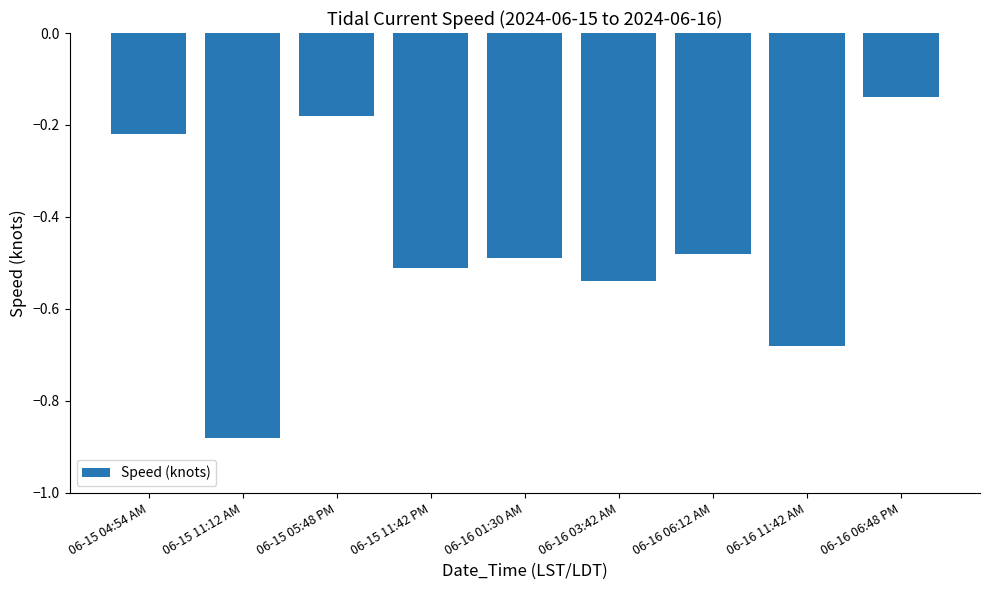

What is the sum of the values at 06-16 06:48 PM and 06-15 04:54 AM?

-0.4